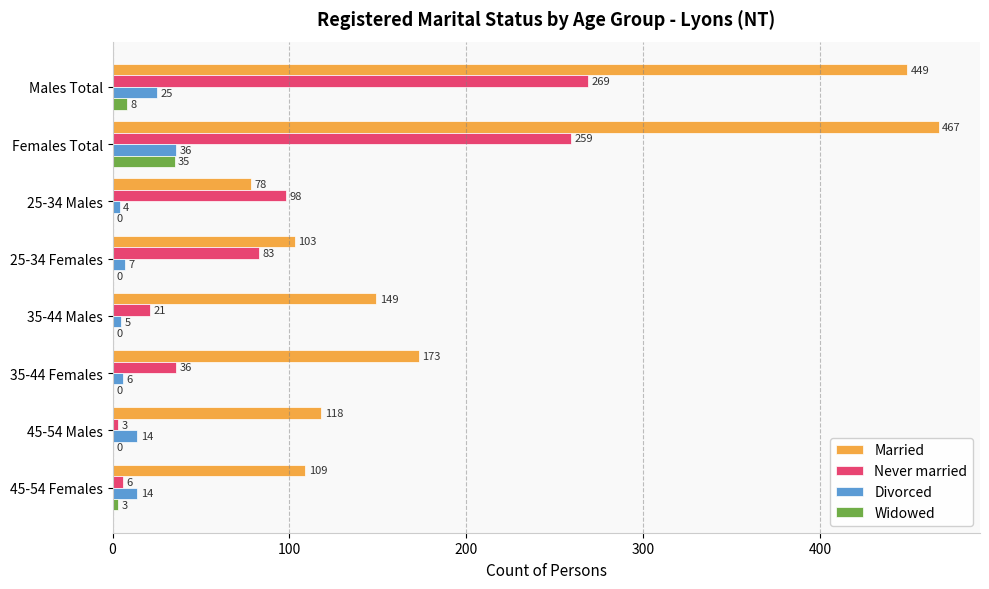

What is the sum of the Married values at Males Total and Females Total?

916